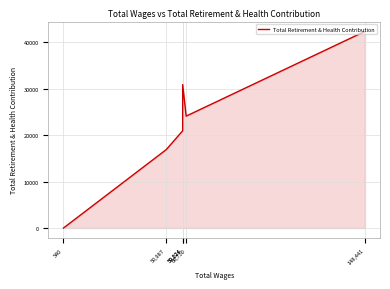

How many lines are shown in the chart?

1